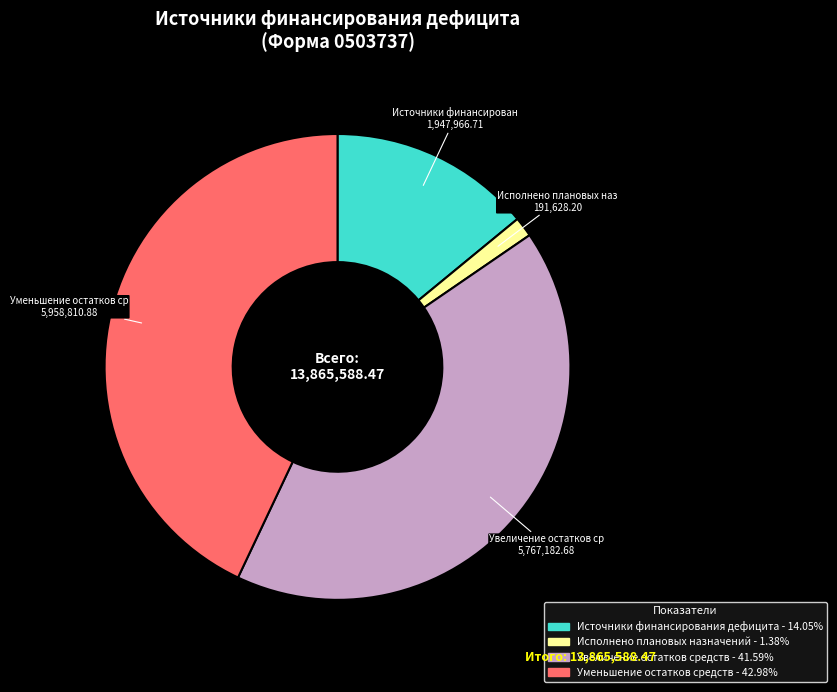

Which has a higher value, Исполнено плановых назначений or Уменьшение остатков средств?

Уменьшение остатков средств